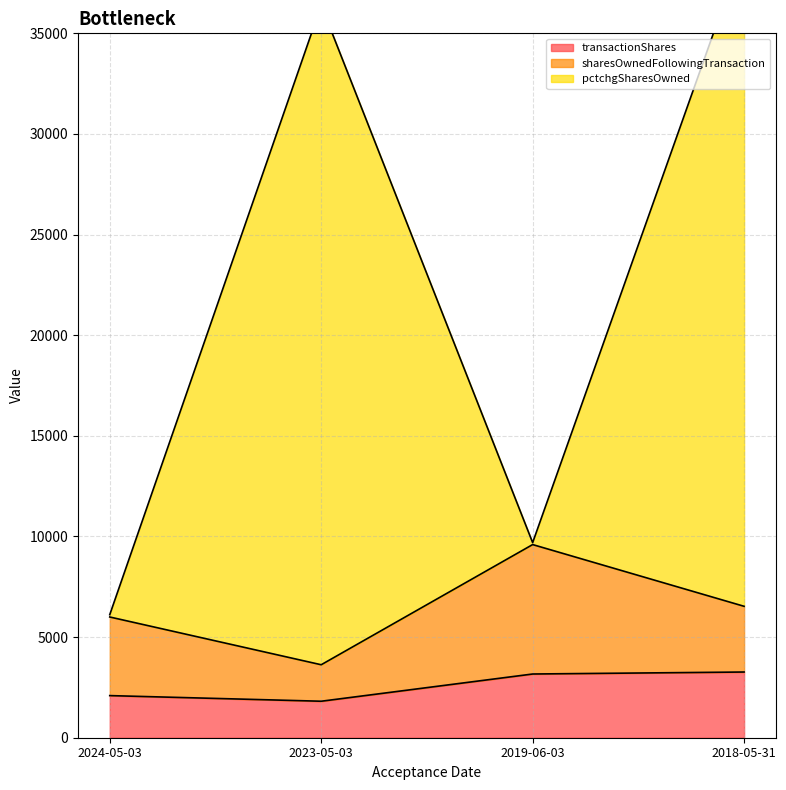

Which series has the widest spread of values?

pctchgSharesOwned